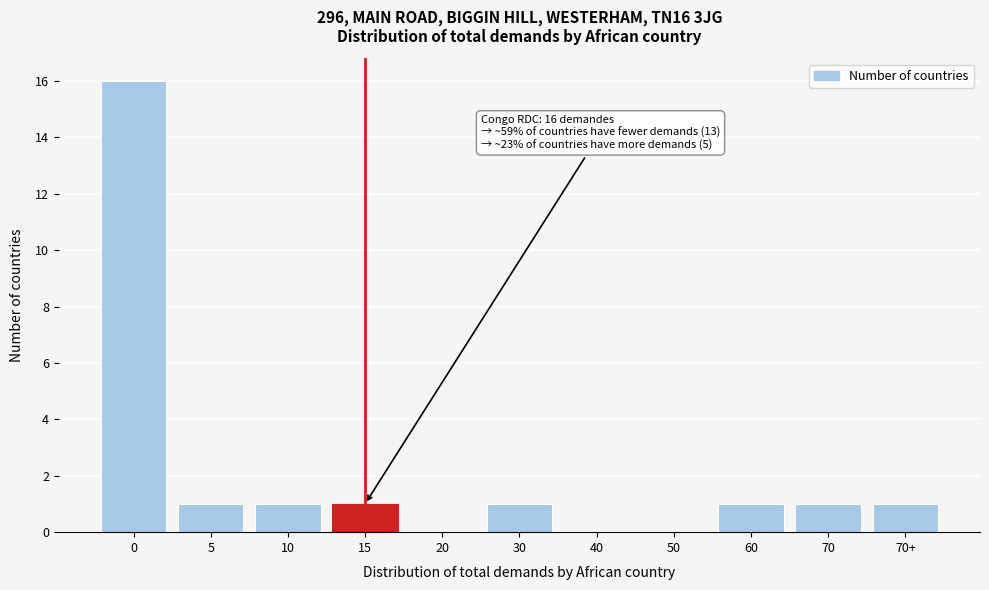

Reading left to right, what are all the values shown in this chart?

0=16	5=1	10=1	15=1	20=0	30=1	40=0	50=0	60=1	70=1	70+=1